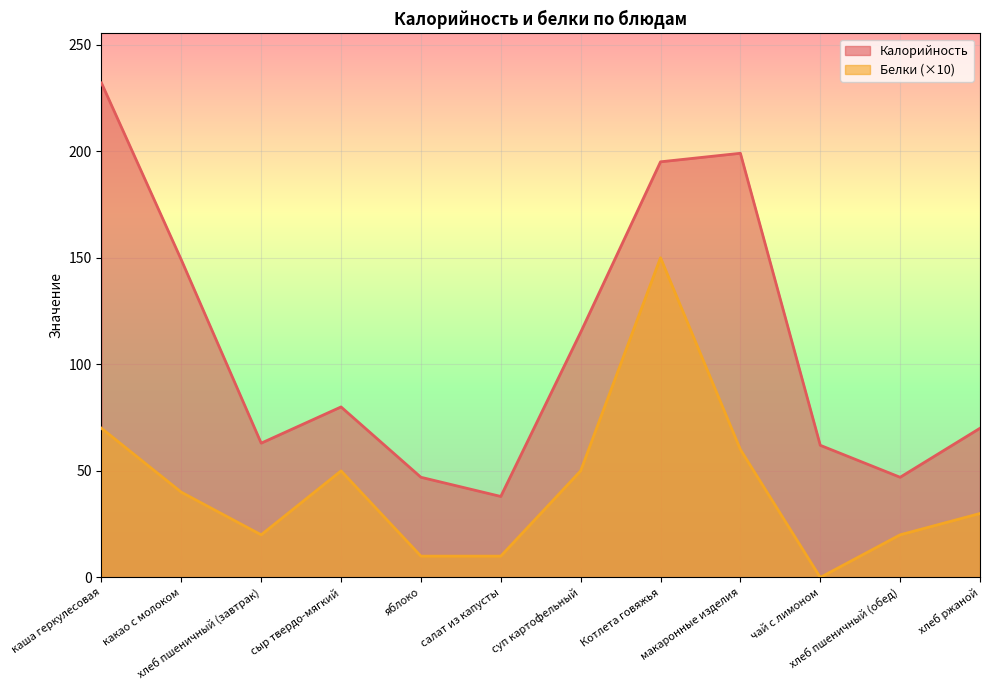

What are all the series names shown in the legend?

Калорийность, Белки (×10)